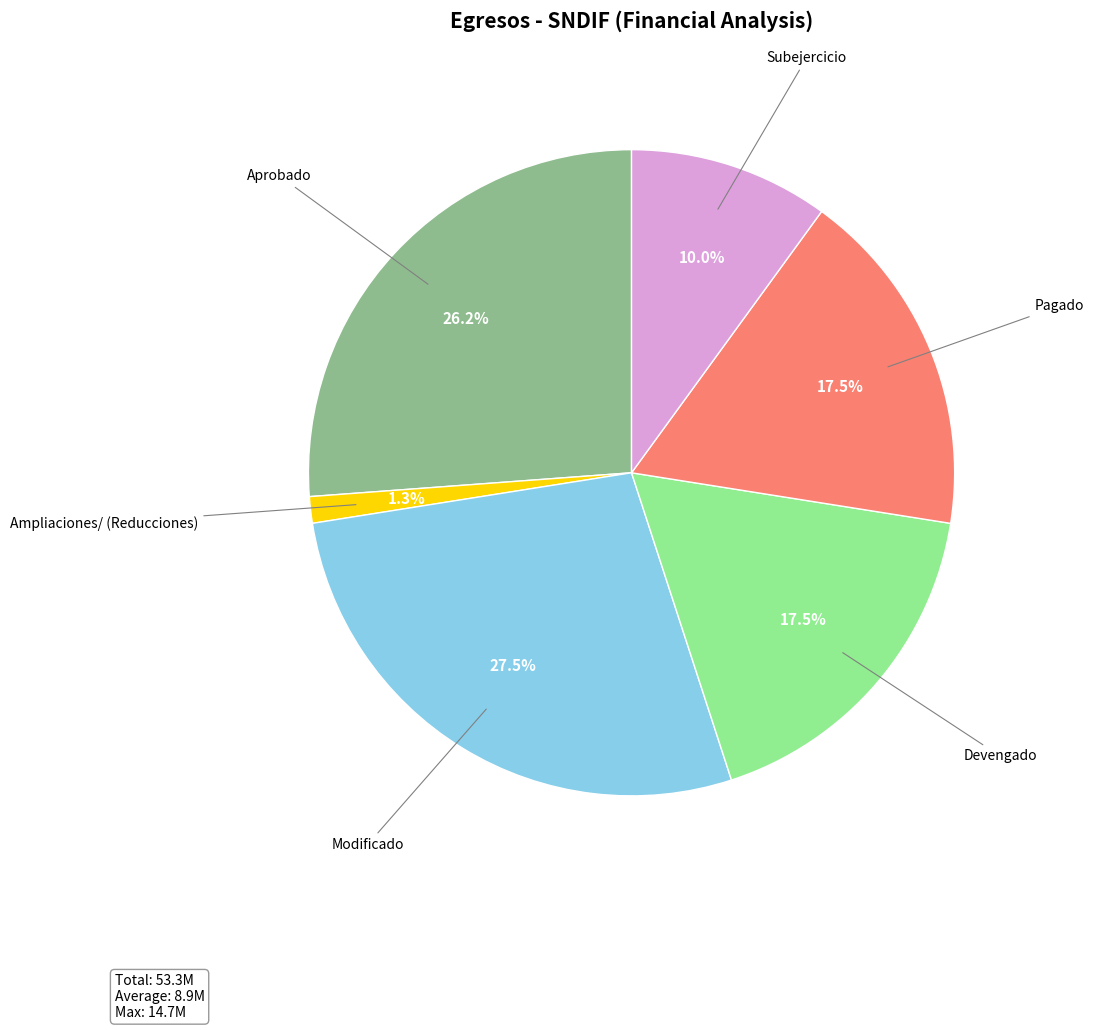

Does any single category account for the majority?

No